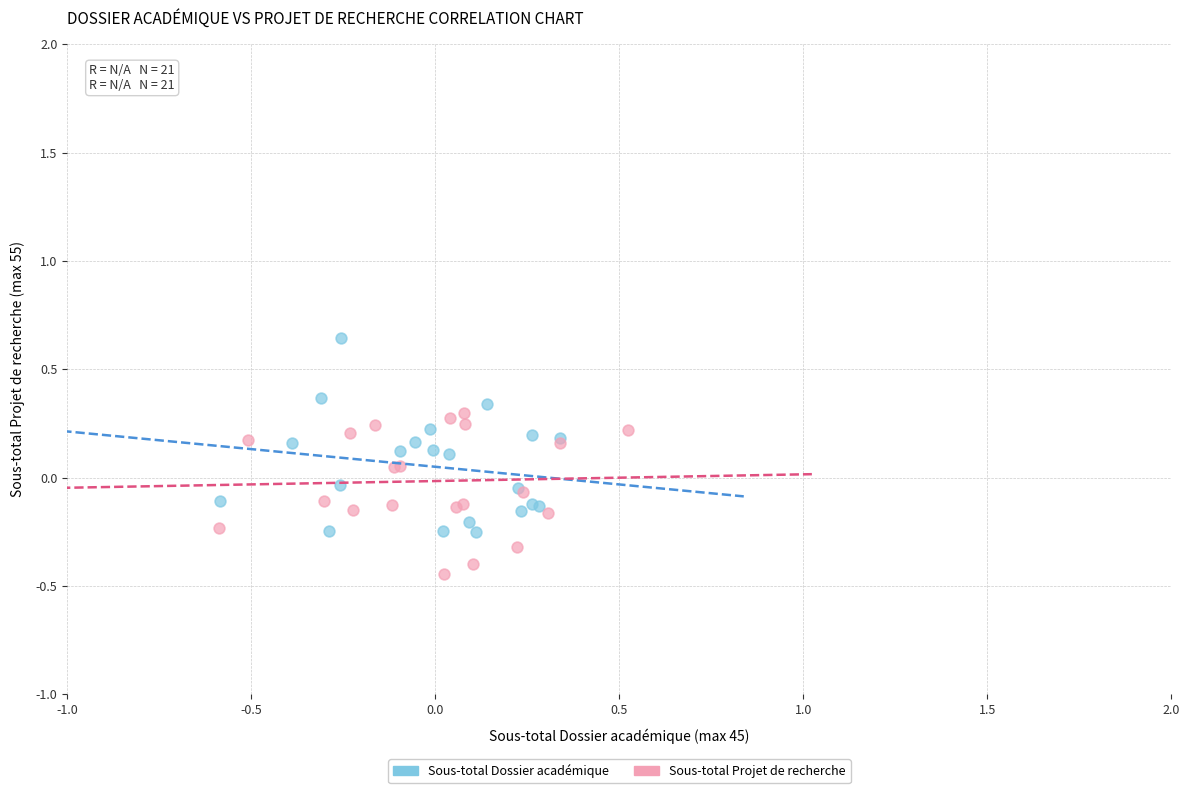

Which series has the widest spread of Y values?

Sous-total Dossier académique